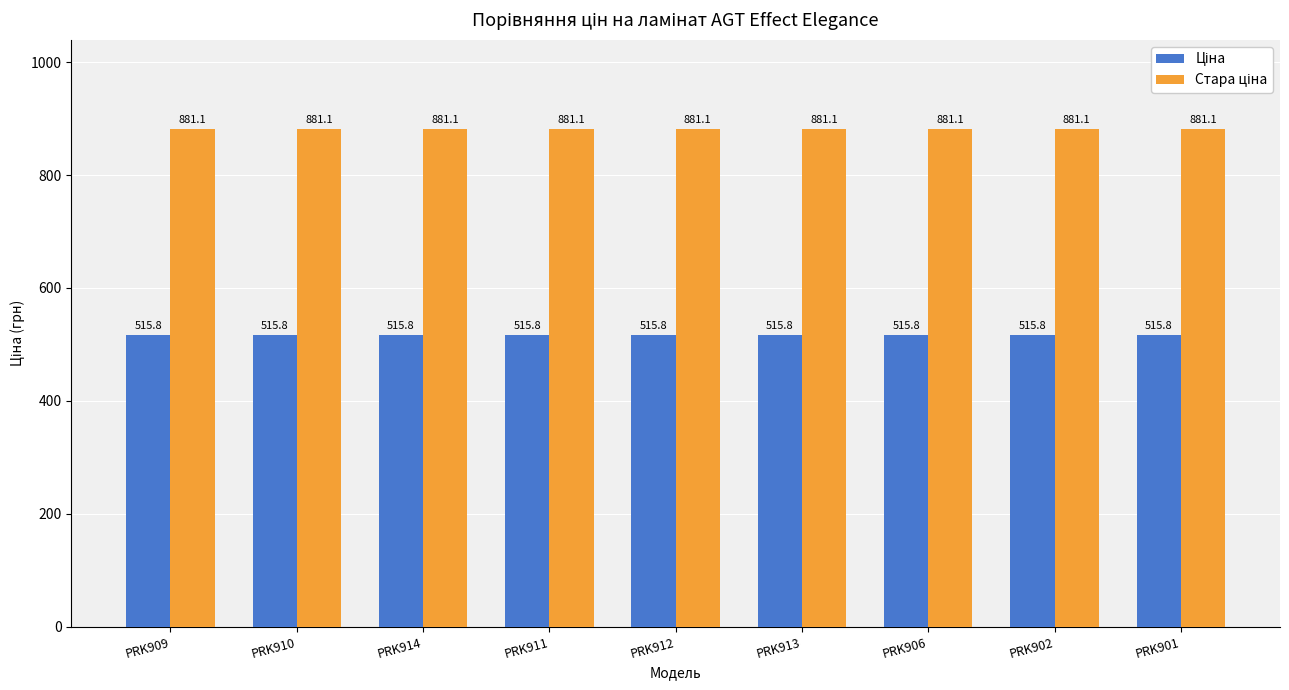

What position from the right is PRK909?

9